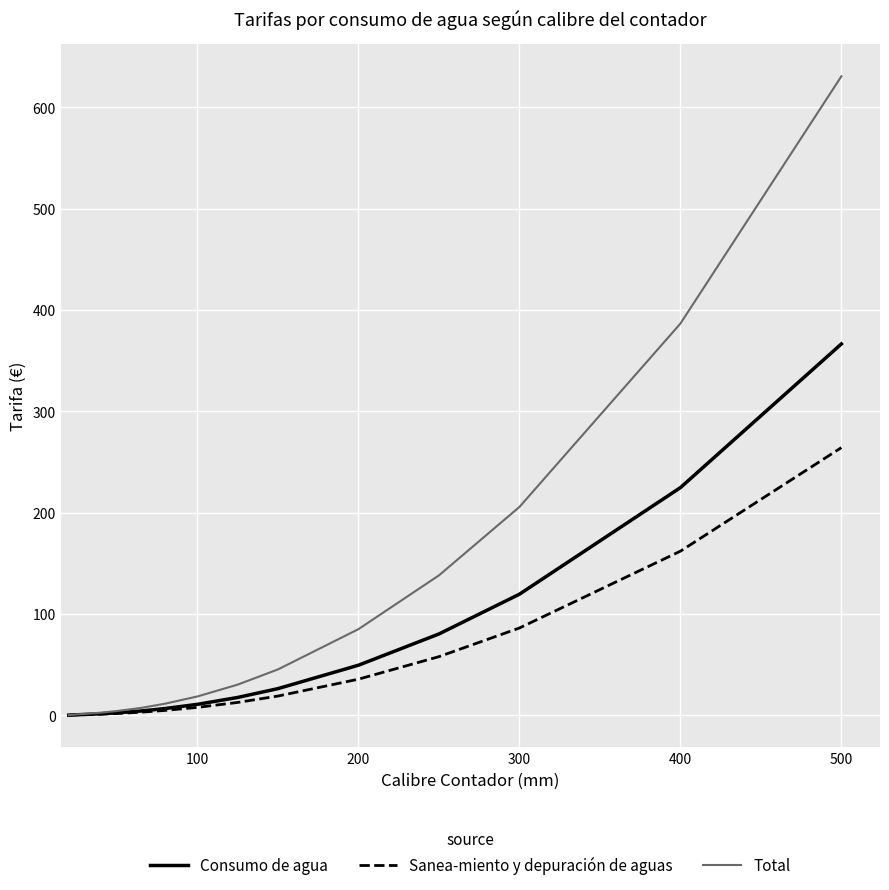

Which series has the widest spread of values?

Total